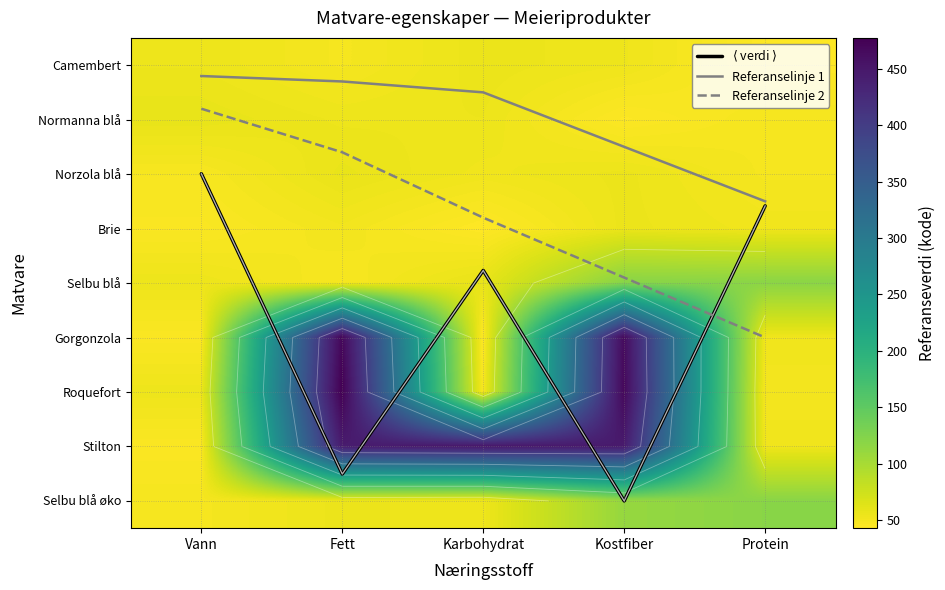

Read the Norzola blå value at Kostfiber.

55.2